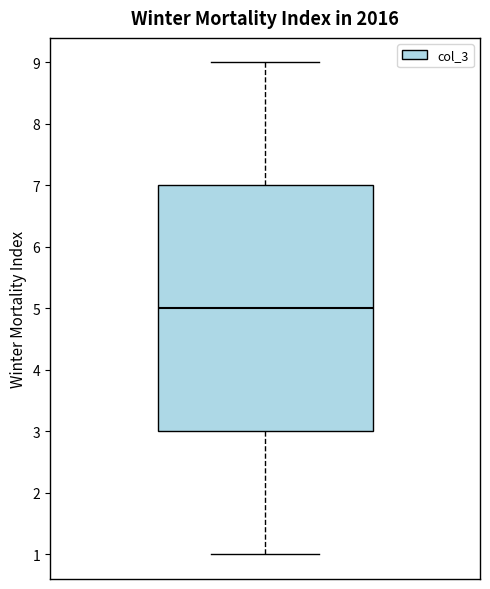

Read this box plot against the y-axis: the position of the median line, the range covered by the box, and the ends of both whiskers. The values are not printed on the chart, so give them approximately, as read against the axis.

median 5, box 3 to 7, whiskers 1 to 9